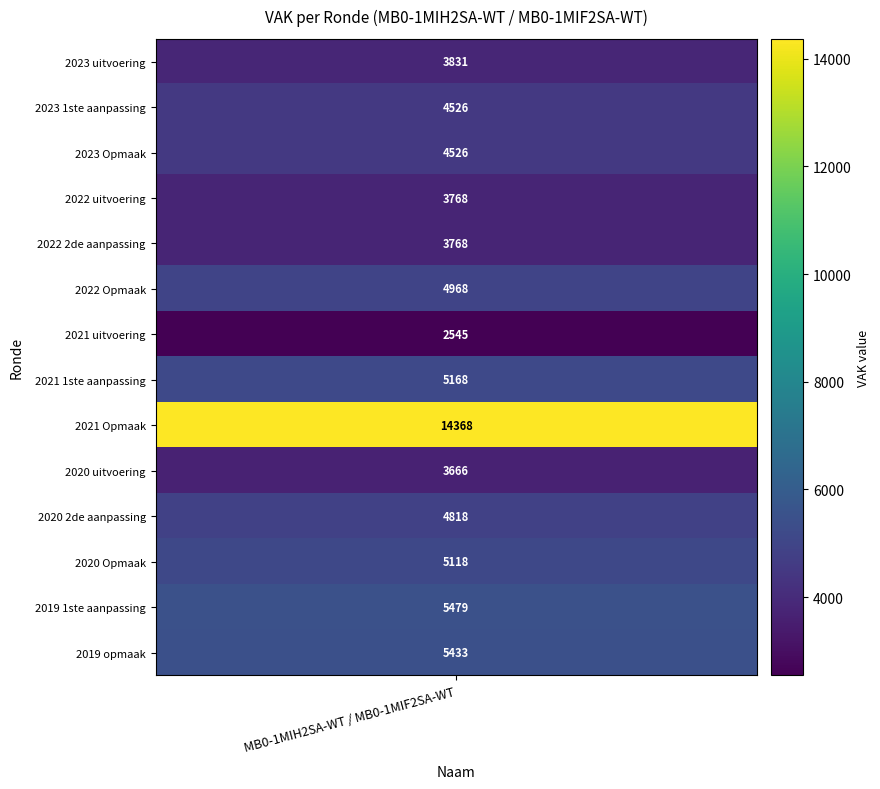

Reading left to right, what are all the values shown in this chart?

2023 uitvoering=3831	2023 1ste aanpassing – goedgekeurd=4526	2023 Opmaak – goedgekeurd=4526	2022 uitvoering=3768	2022 2de aanpassing – goedgekeurd=3768	2022 Opmaak - goedgekeurd=4968	2021 uitvoering=2545	2021 1ste aanpassing - goedgekeurd=5168	2021 Opmaak - goedgekeurd=14368	2020 uitvoering=3666	2020 2de aanpassing - goedgekeurd=4818	2020 Opmaak - goedgekeurd=5118	2019 1ste aanpassing – goedgekeurd=5479	2019 opmaak - goedgekeurd=5433